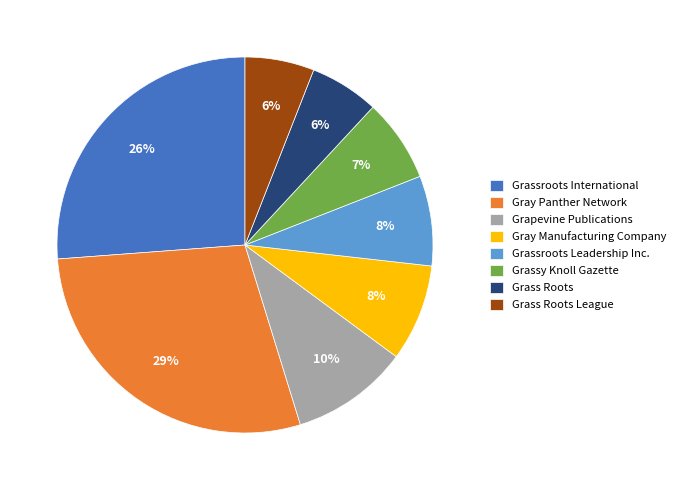

What is the ratio of the value at Grassroots Leadership Inc. to the value at Grass Roots League?

1.3